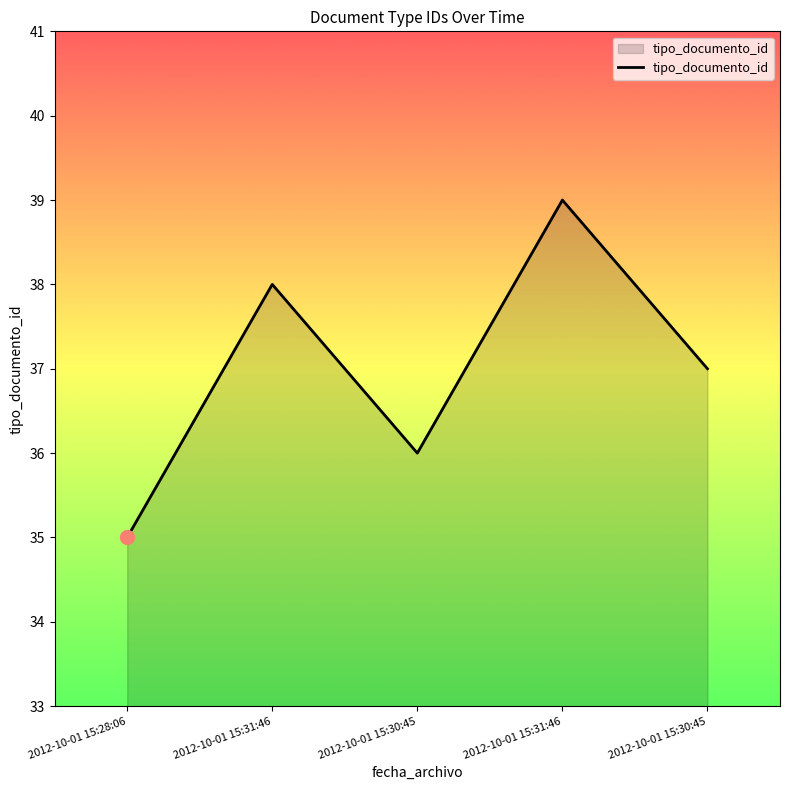

Read the value at 2012-10-01 15:31:46.

38